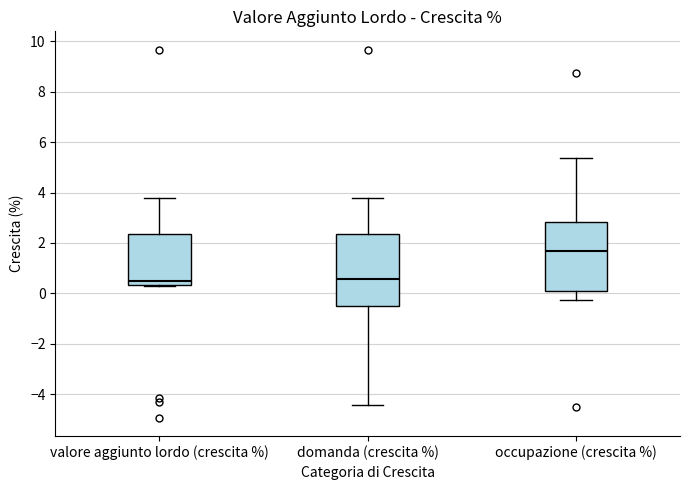

Reading left to right, transcribe this box plot: for each box, give where its median line is, the range the box spans, and where its two whiskers end, as read against the y-axis. The values are not printed on the chart, so give them approximately, as read against the axis.

valore aggiunto lordo (crescita %): median 0.4 (just above the box's lower edge), box 0.4 to 2.4, whiskers 0.4 to 3.8
domanda (crescita %): median 0.6, box -0.6 to 2.4, whiskers -4.4 to 3.8
occupazione (crescita %): median 1.6, box 0.0 to 2.8, whiskers -0.2 to 5.4